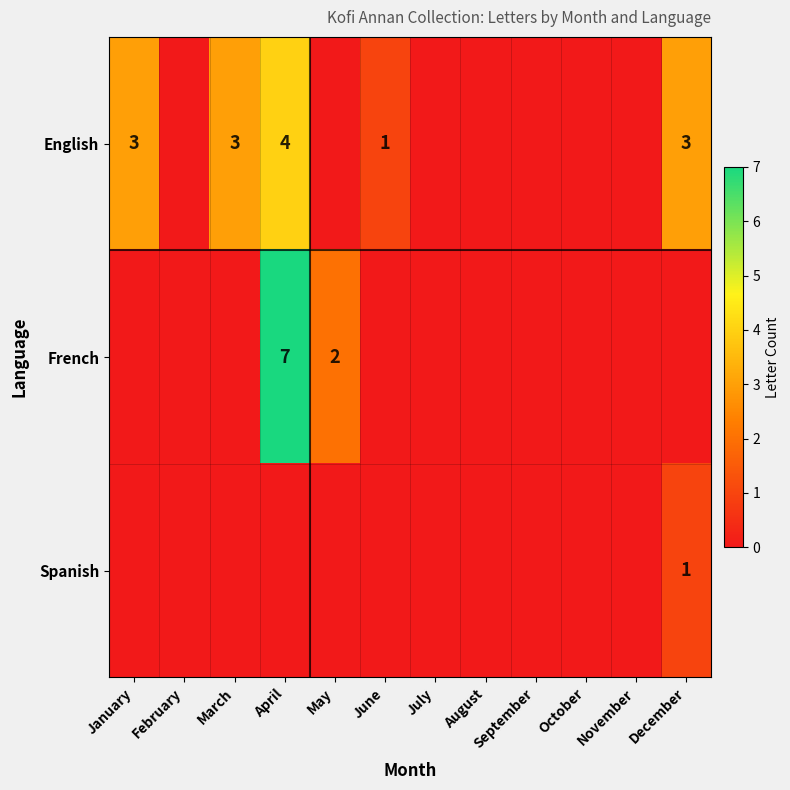

True or false: English has a value of 1 at June.

True